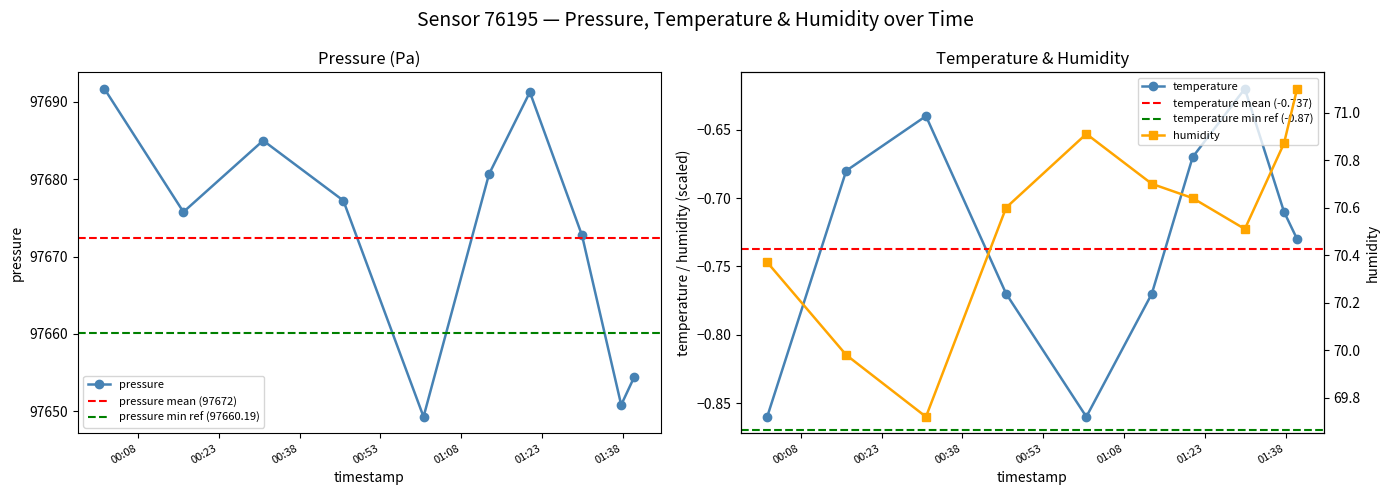

What is the value of the pressure point at the 3rd from the left?

97685.0